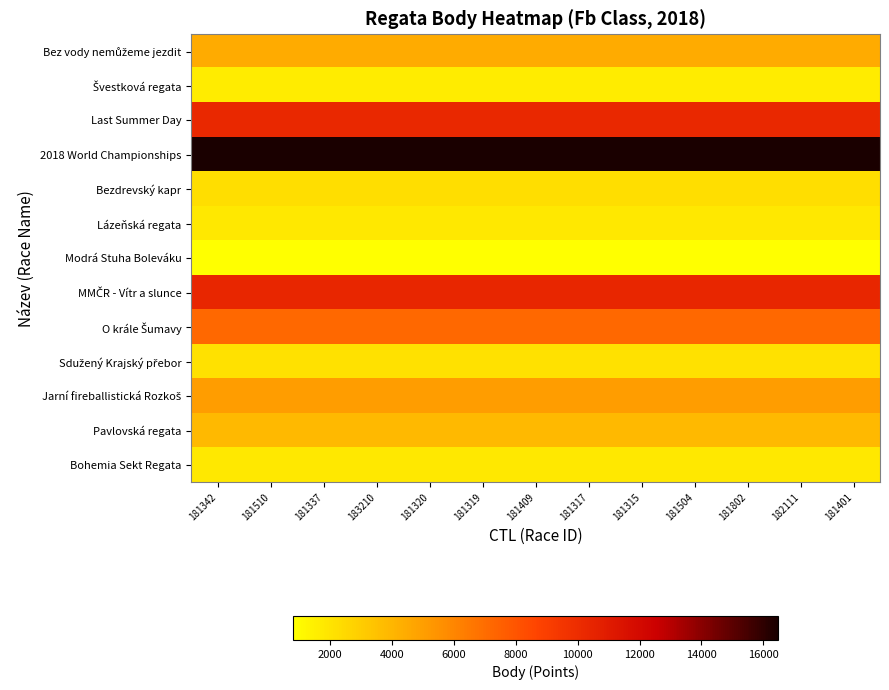

At which category does the chart reach its peak across all series?

181342